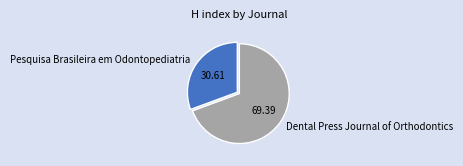

Rank the categories by value from highest to lowest.

Dental Press Journal of Orthodontics, Pesquisa Brasileira em Odontopediatria